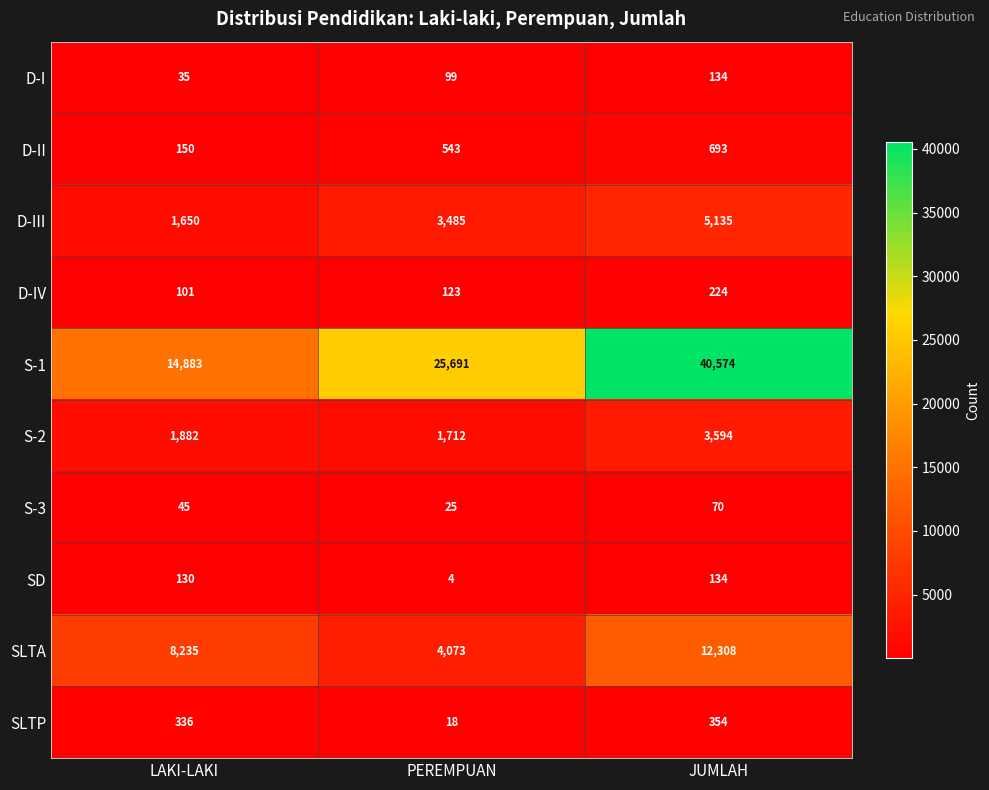

Which category has the highest value across all series?

JUMLAH